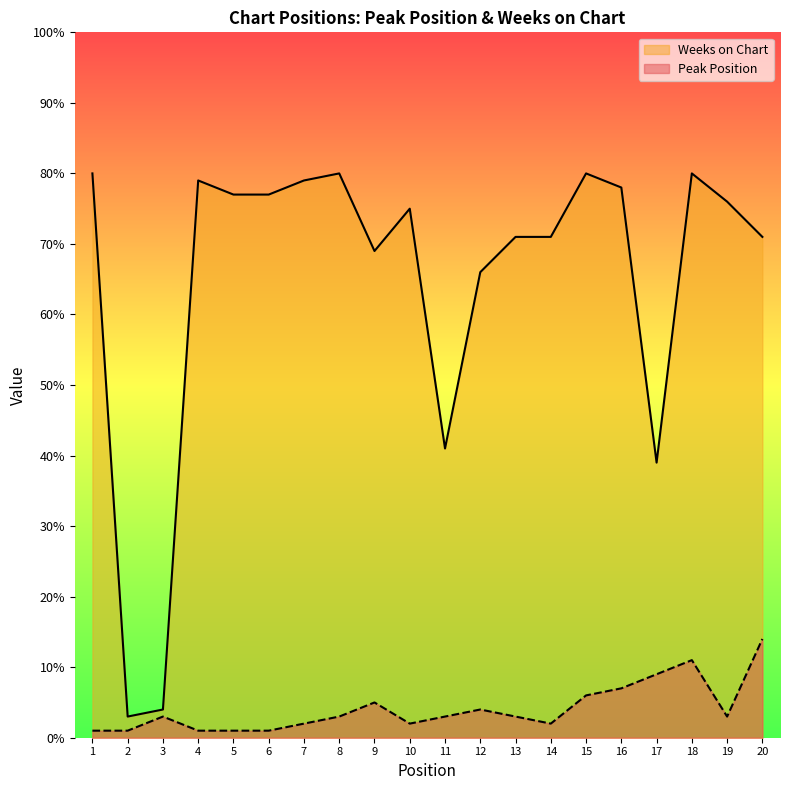

How many interior local peaks does the Peak Position series have?

4